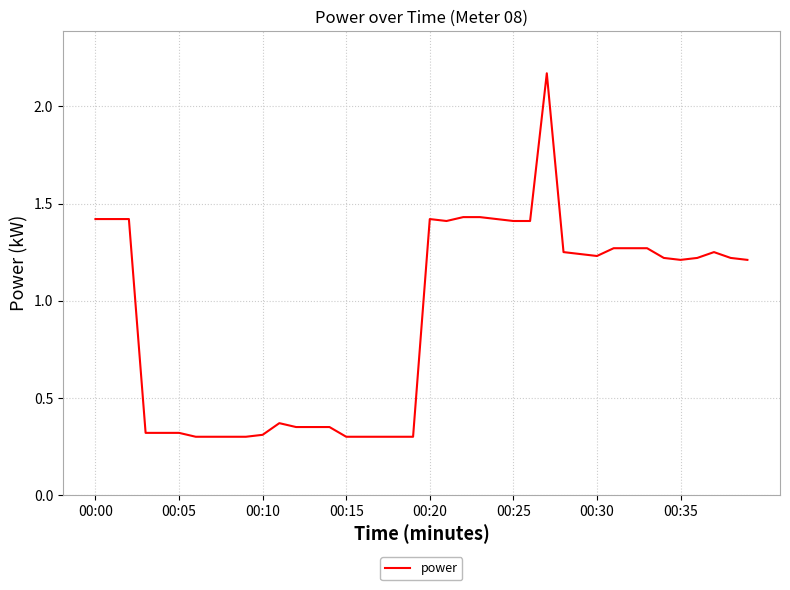

What is the difference between the maximum and minimum values?

1.9